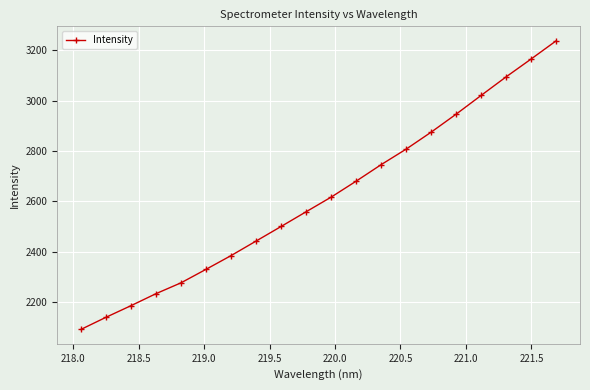

What is the value of the 2nd point from the left?

2140.3